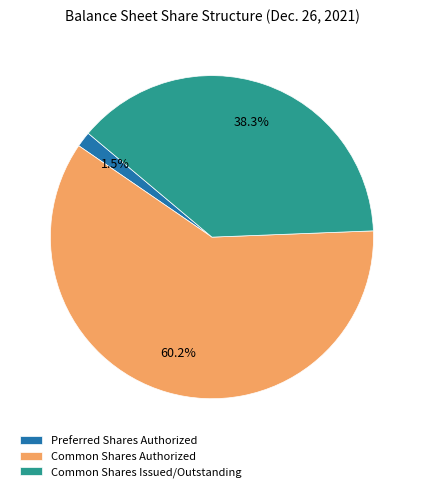

Which has a higher value, Common Shares Authorized or Common Shares Issued/Outstanding?

Common Shares Authorized